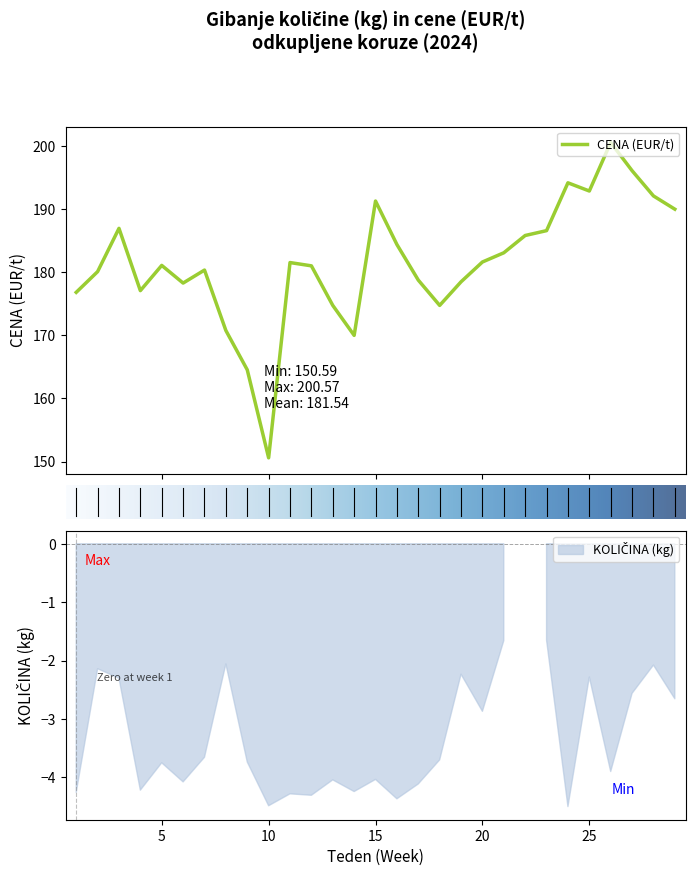

The value at 19 is 178.5. True or false?

True